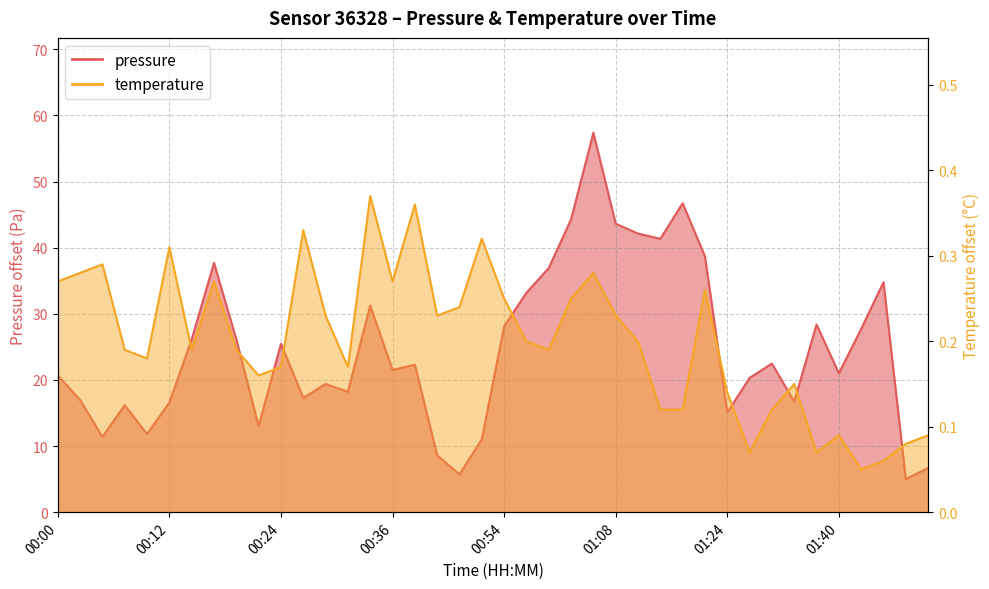

Read the pressure value at 01:32.

16.7